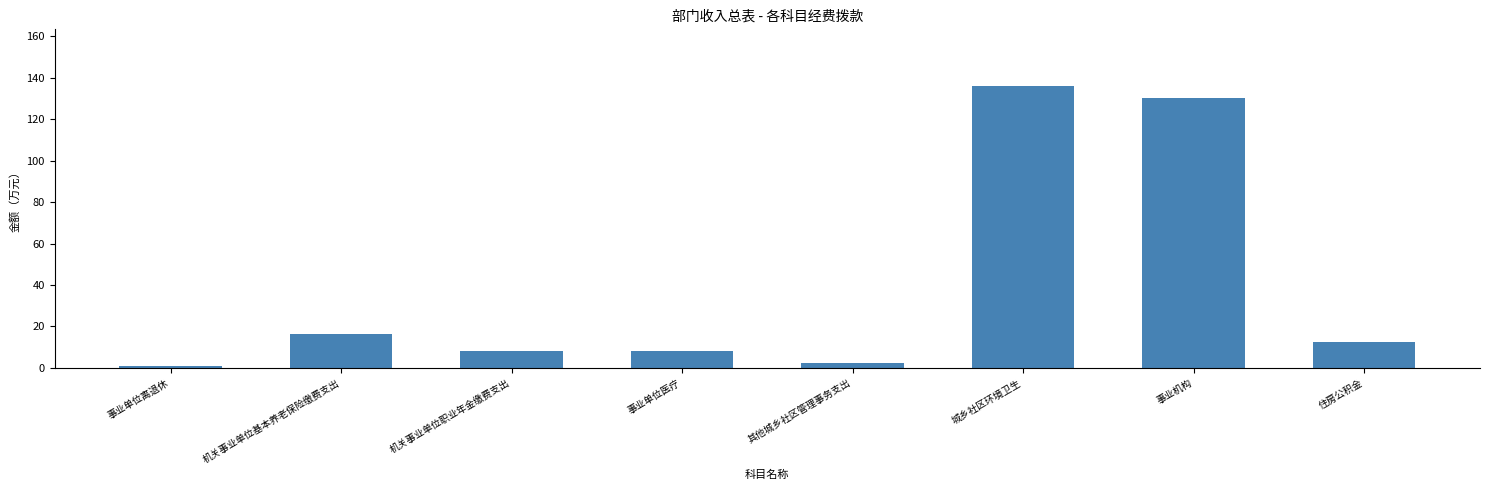

How many bars are there in total?

8